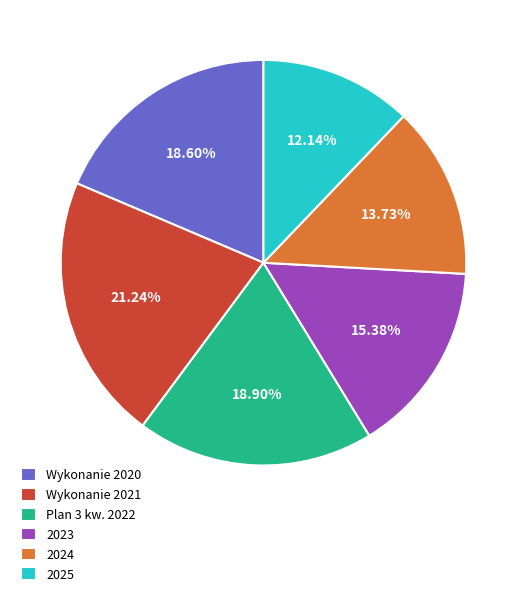

How many segments does this pie chart have?

6